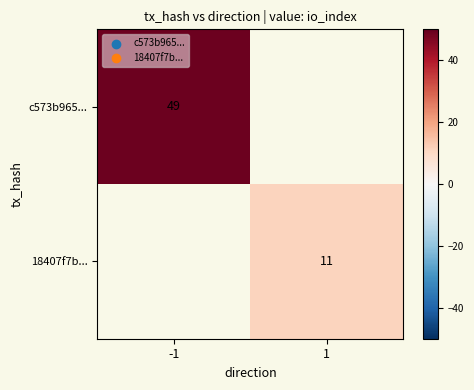

Between 1 and -1, which is larger?

-1